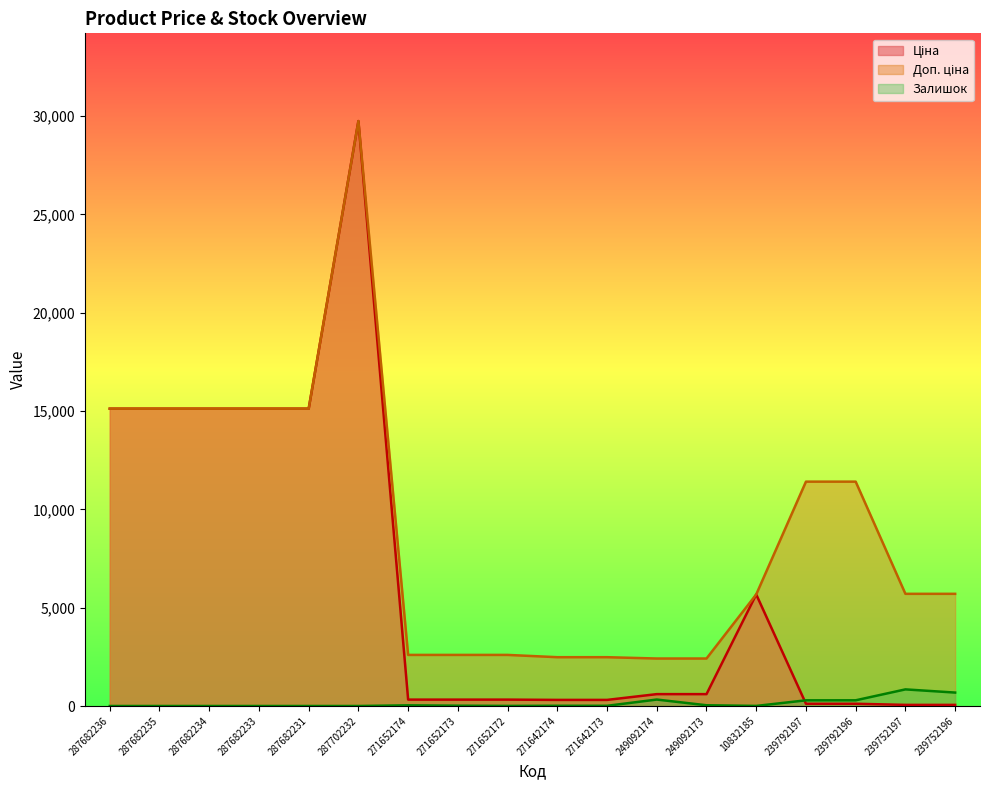

What is the label of the 3rd point from the left?

287682234